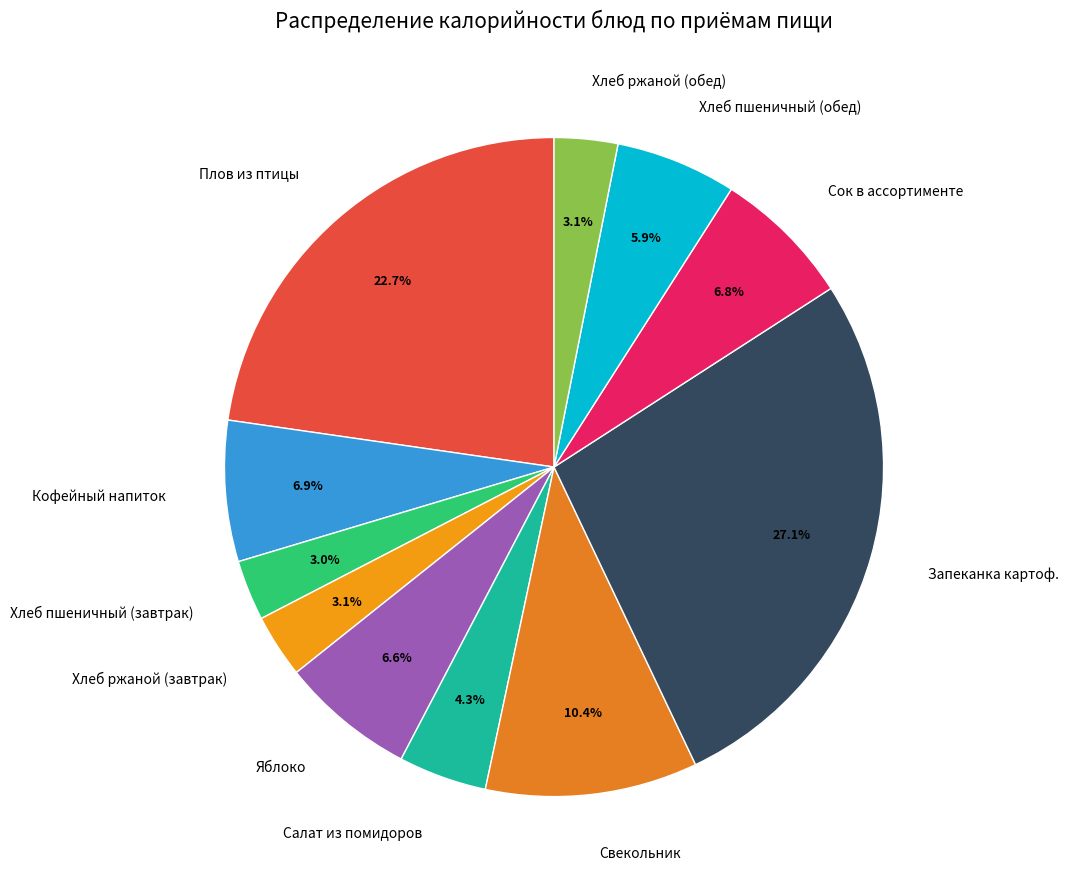

Is it true that Хлеб ржаной (обед) is 11% of the pie?

False